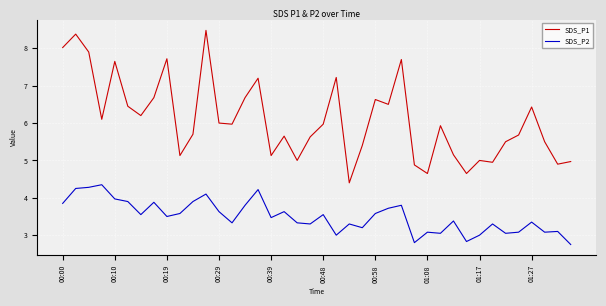

What is the highest value of the SDS_P1 series?

8.5